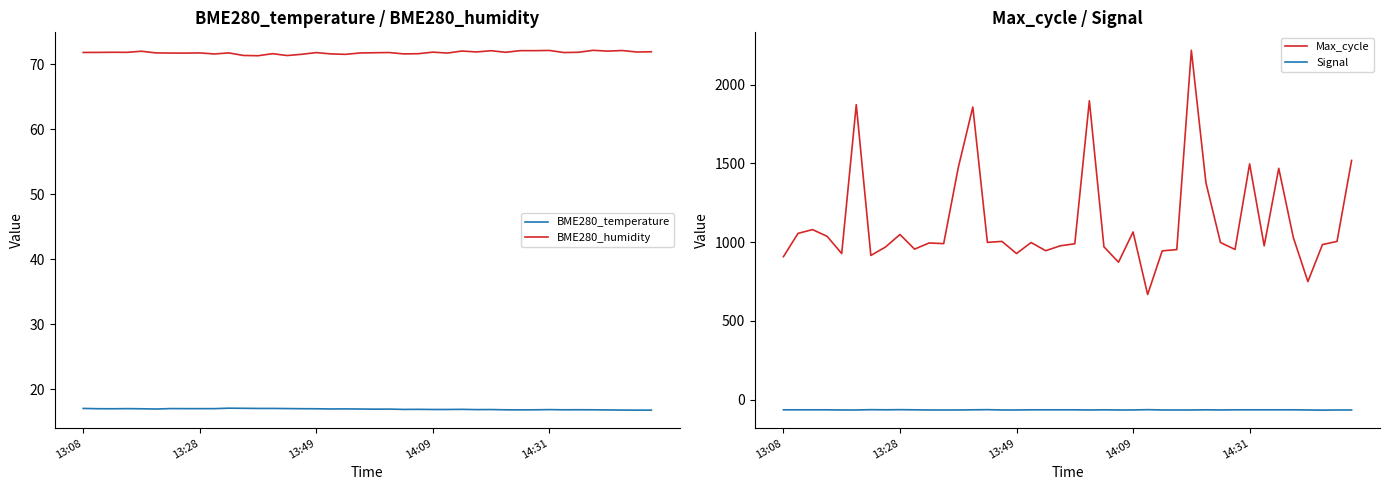

True or false: Max_cycle has a value of 945.0 at 18.

True